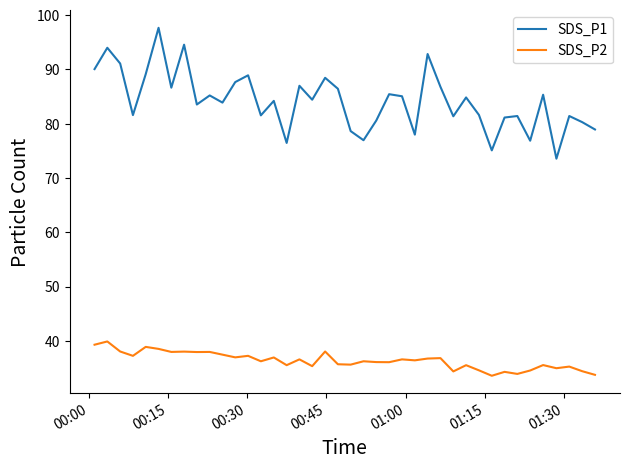

What is the difference between the maximum and minimum values in the SDS_P2 series?

6.3